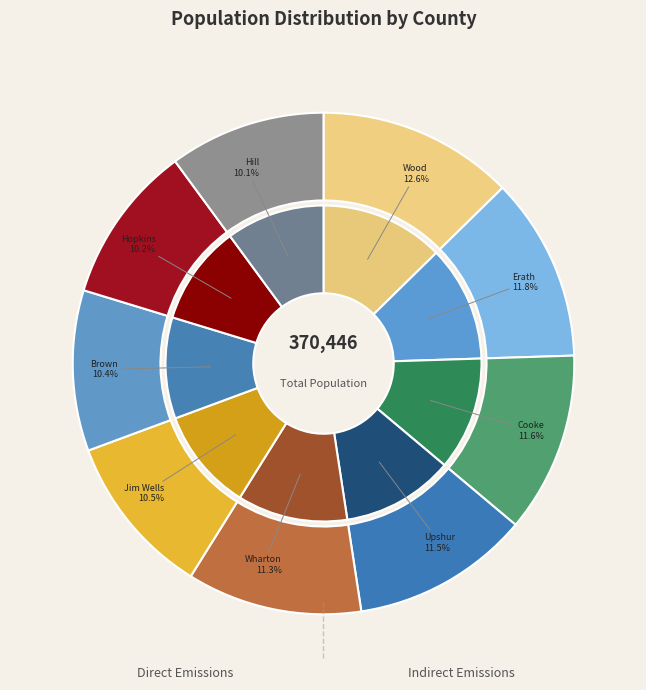

What portion of the pie excludes Upshur County?

88.5%